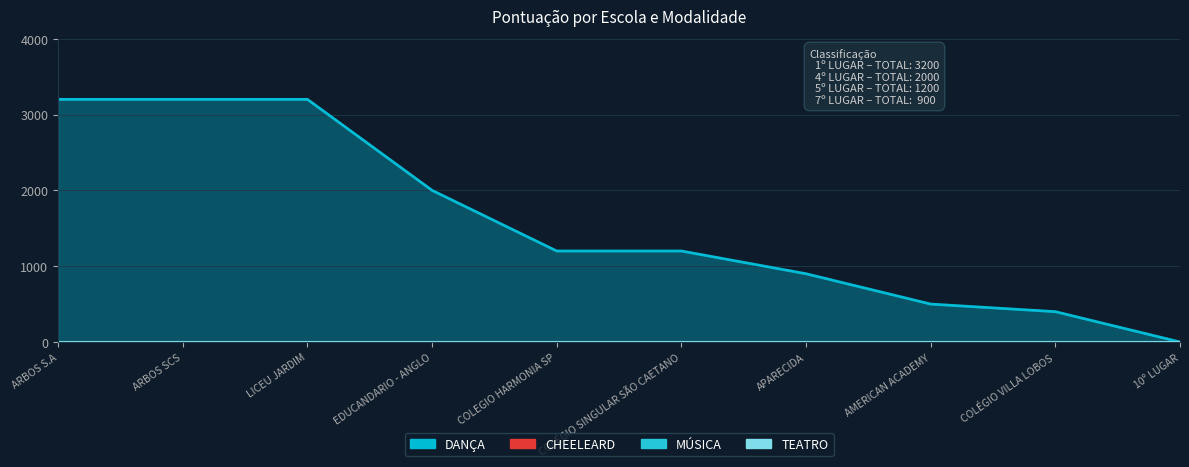

Between EDUCANDARIO - ANGLO and AMERICAN ACADEMY, which series saw the biggest shift?

DANÇA